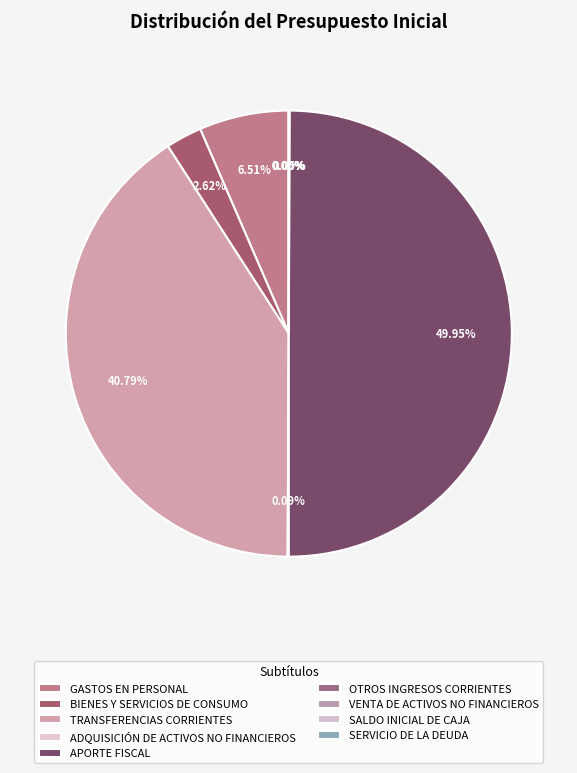

To the nearest percent, what is the difference between the GASTOS EN PERSONAL and OTROS INGRESOS CORRIENTES slice percentages?

6%